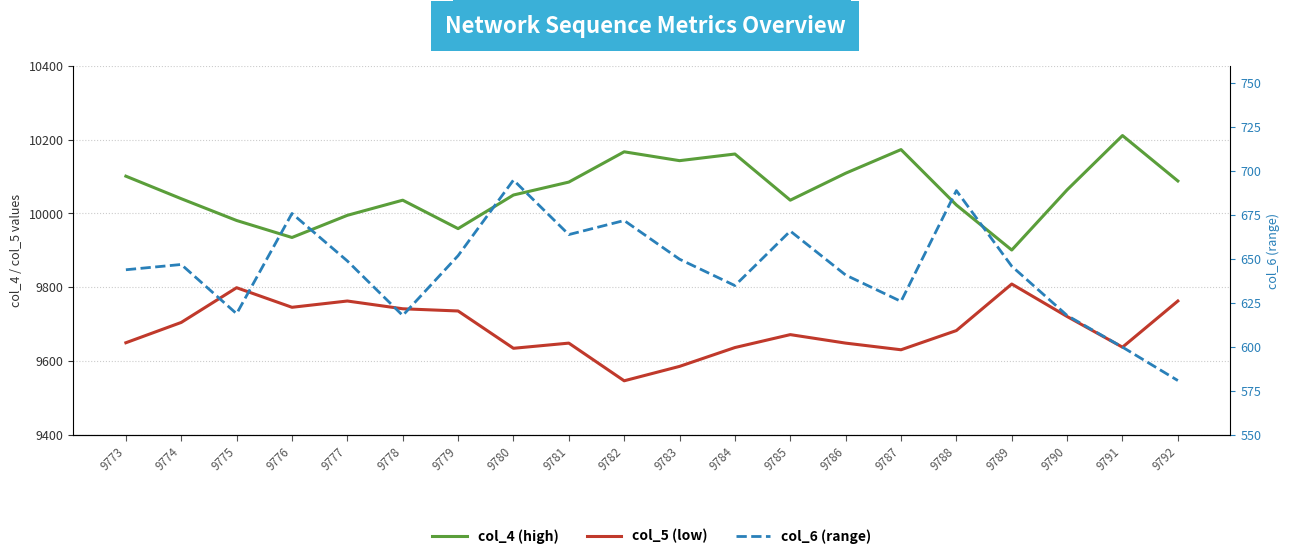

Reading right to left, extract all data points from this chart.

col_4 (high): 9792=10088	9791=10211	9790=10064	9789=9901	9788=10023	9787=10173	9786=10109	9785=10036	9784=10161	9783=10143	9782=10167	9781=10085	9780=10050	9779=9959	9778=10036	9777=9995	9776=9935	9775=9981	9774=10040	9773=10101
col_5 (low): 9792=9763	9791=9638	9790=9721	9789=9809	9788=9683	9787=9631	9786=9649	9785=9672	9784=9637	9783=9586	9782=9547	9781=9649	9780=9635	9779=9736	9778=9742	9777=9763	9776=9746	9775=9799	9774=9705	9773=9650
col_6 (range): 9792=581	9791=600	9790=618	9789=646	9788=689	9787=626	9786=641	9785=666	9784=635	9783=650	9782=672	9781=664	9780=695	9779=652	9778=618	9777=649	9776=676	9775=619	9774=647	9773=644